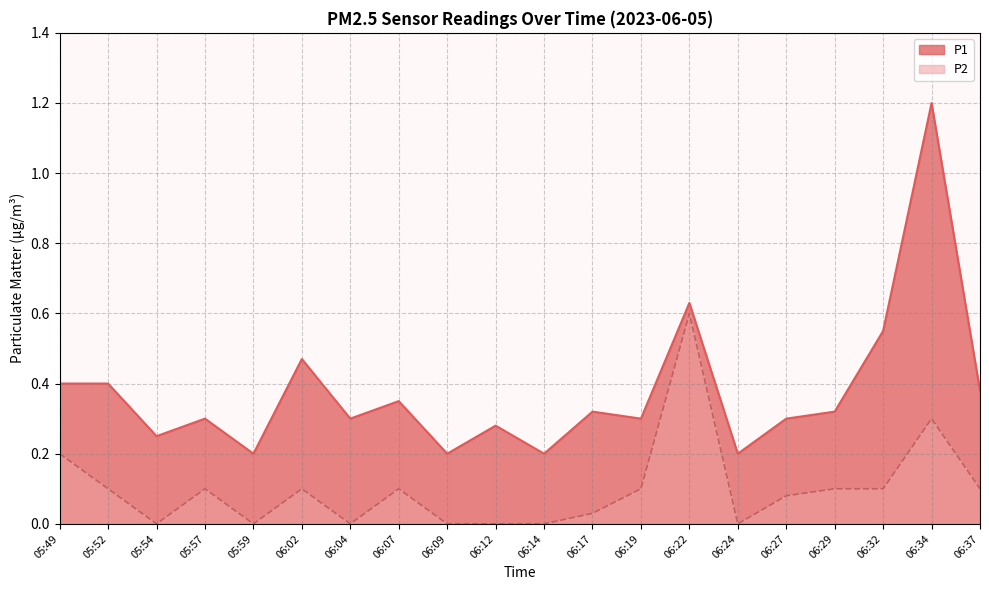

What are all the series names shown in the legend?

P1, P2